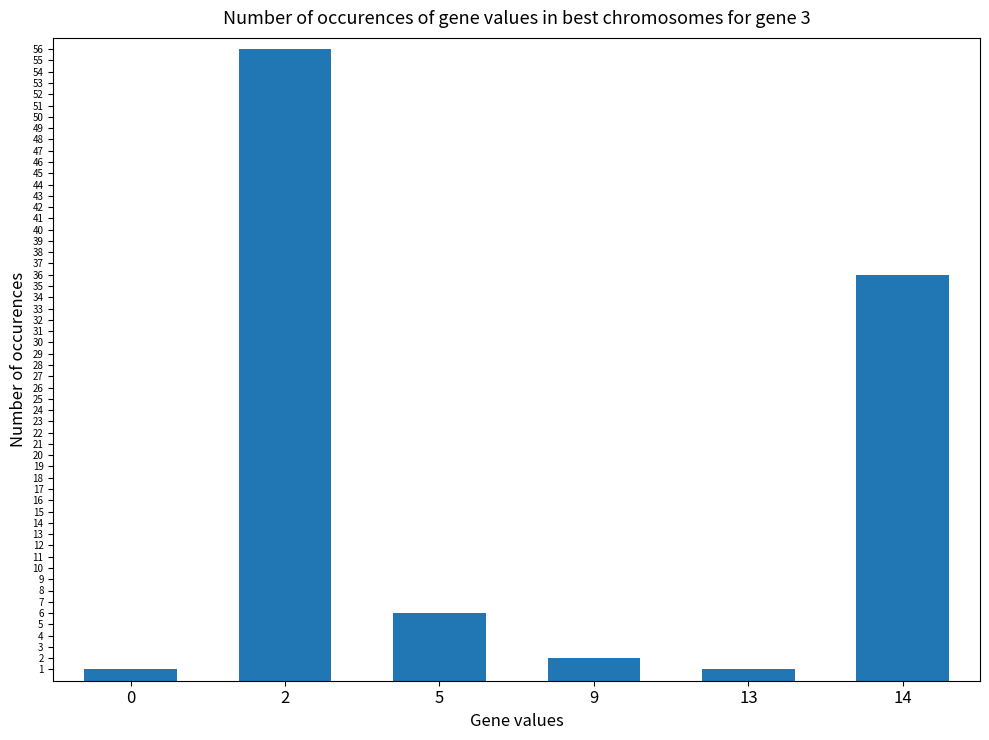

At which label does the data first exceed 6?

2